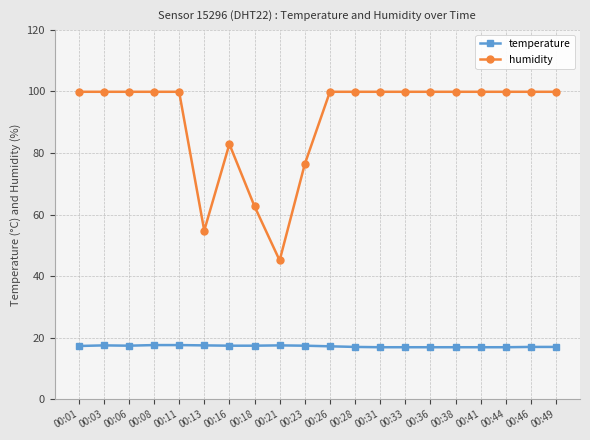

True or false: humidity and temperature intersect in this chart.

False